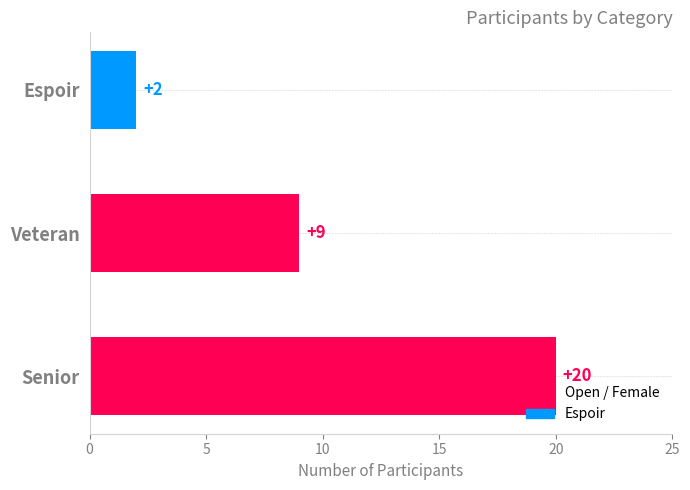

Rank the categories by value from highest to lowest.

Senior, Veteran, Espoir